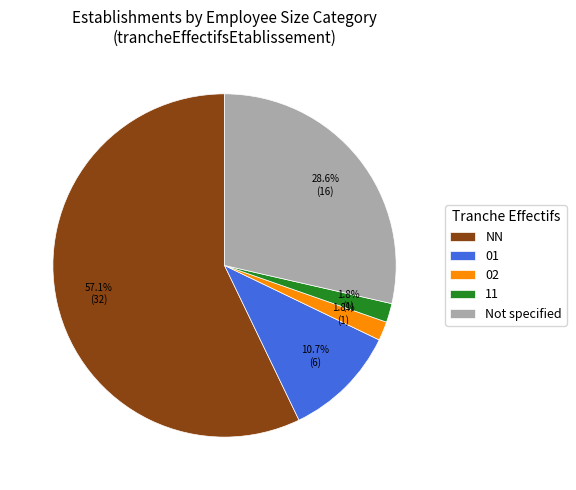

True or false: 02 accounts for 2% of the total.

True